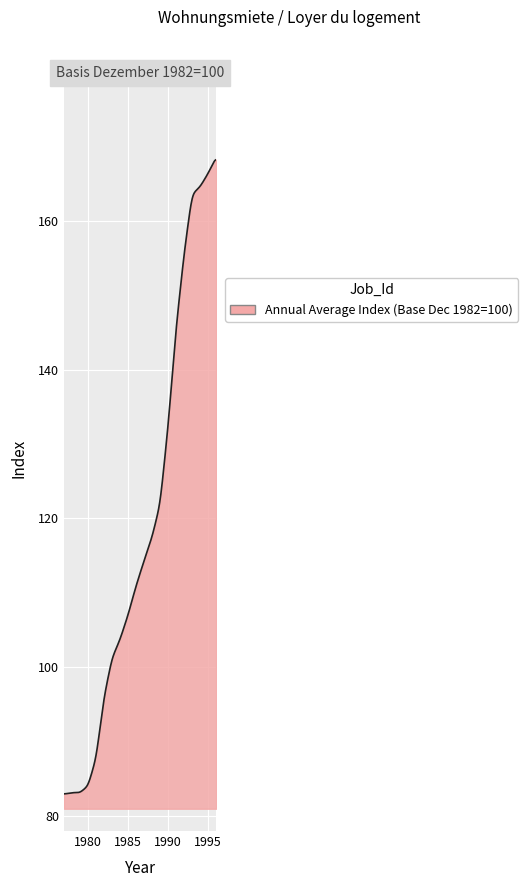

What is the difference between the maximum and minimum values?

85.3